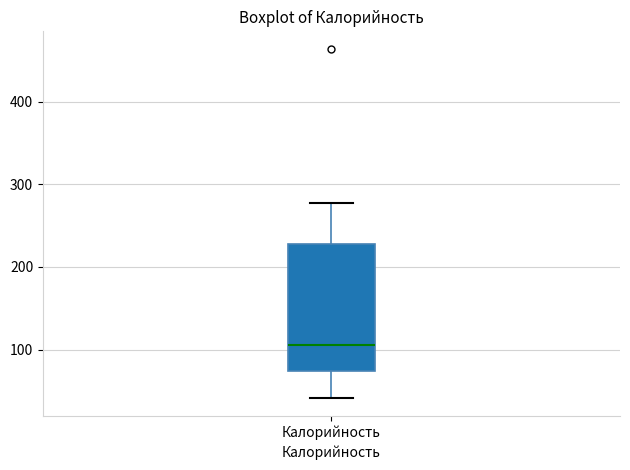

Transcribe this box plot: give where the median line is, the range the box spans, and where the two whiskers end, as read against the y-axis. The values are not printed on the chart, so give them approximately, as read against the axis.

median 110, box 70 to 230, whiskers 40 to 280